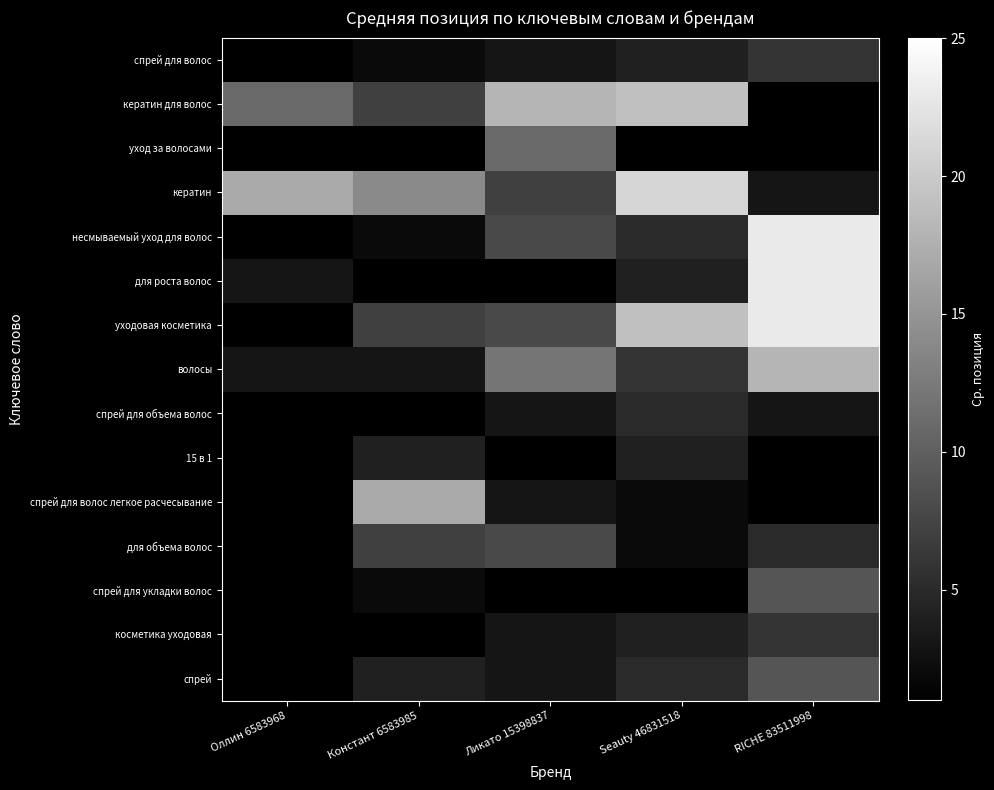

Which has a higher value, Констант 6583985 or Оллин 6583968?

Констант 6583985